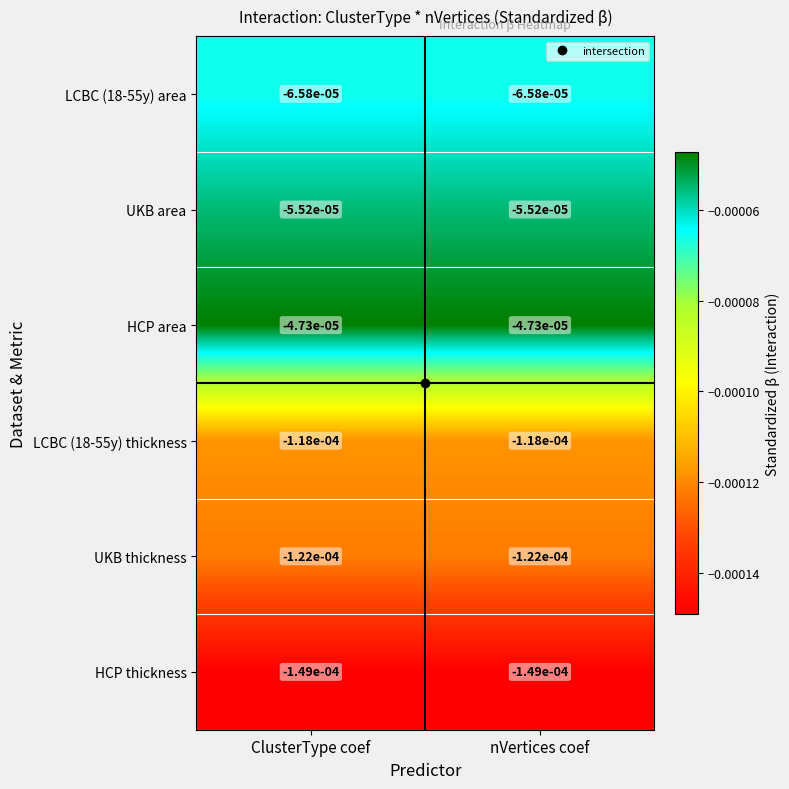

Is the value of HCP thickness at nVertices coef greater than the value of HCP area at ClusterType coef?

No